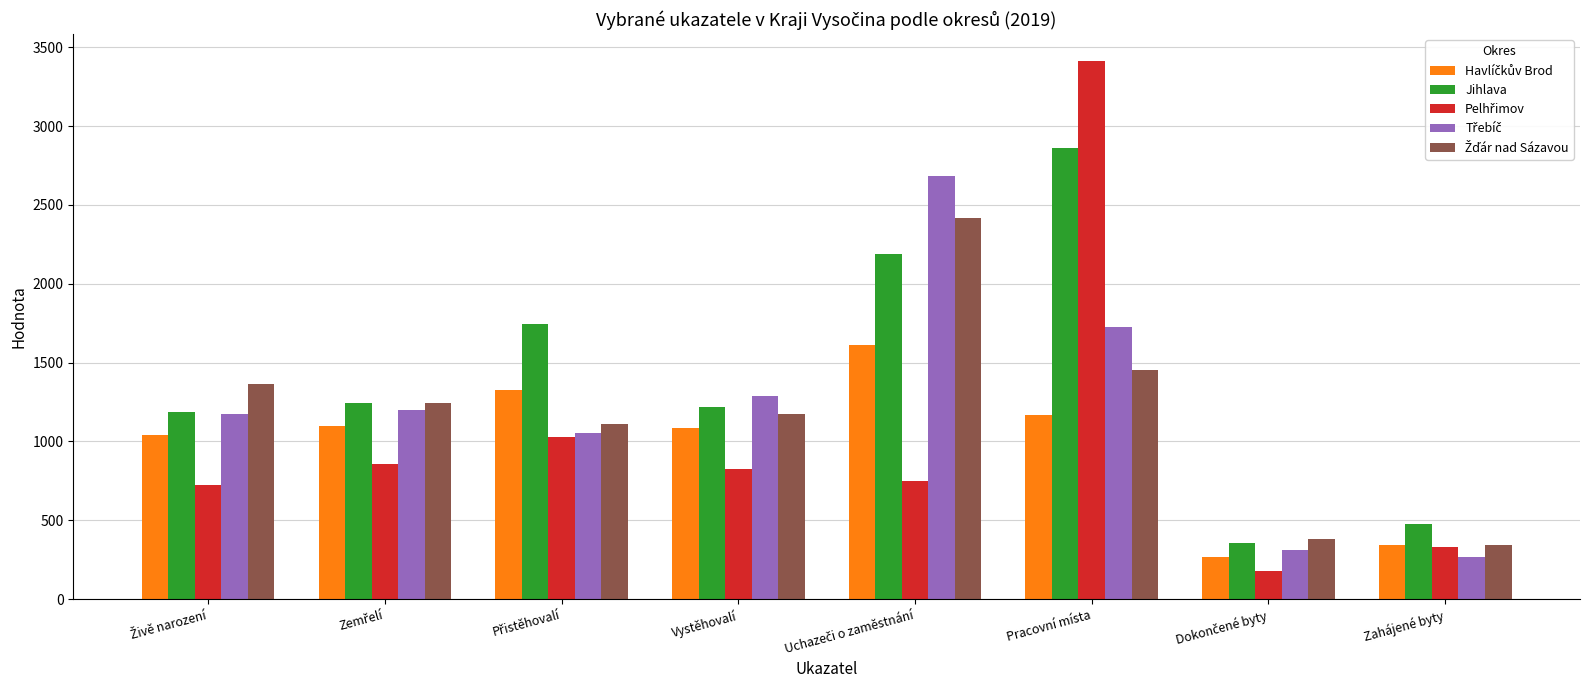

How many groups of bars are there?

8